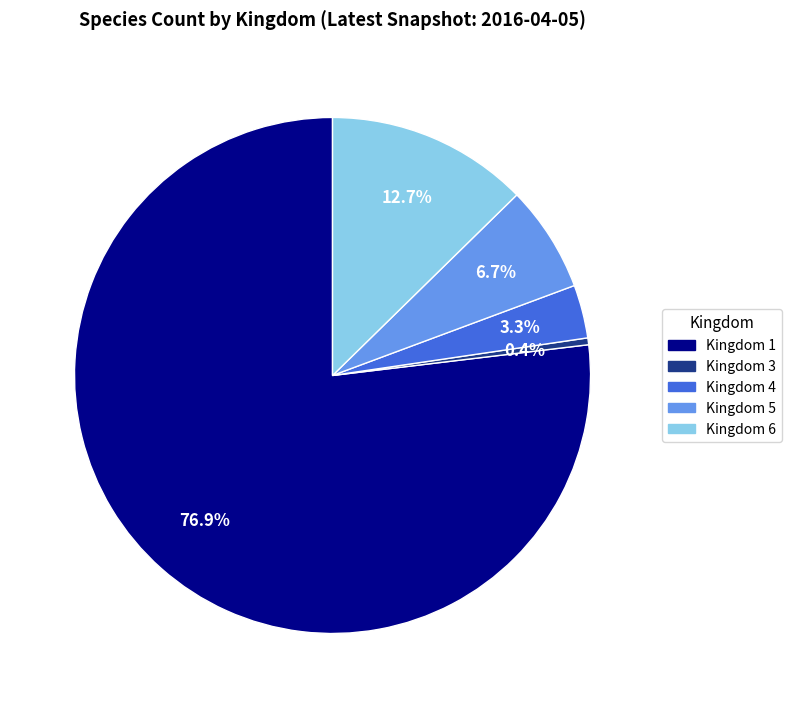

Between Kingdom 1 and Kingdom 6, which is larger?

Kingdom 1